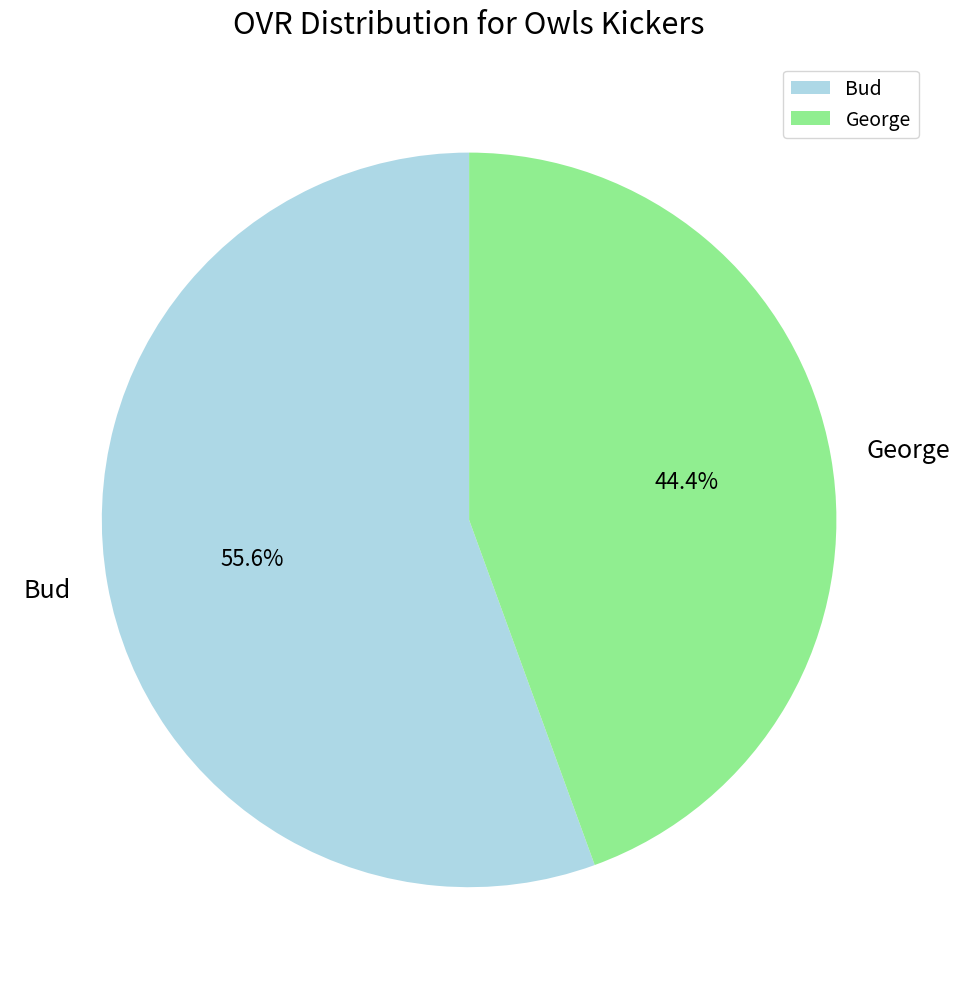

Which slice is the smallest?

George